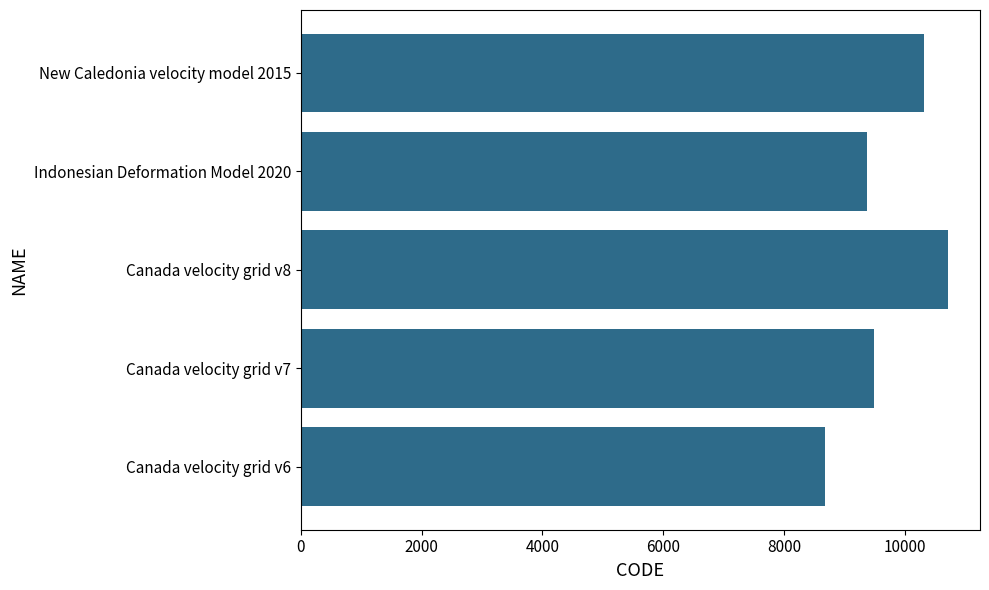

What is the sum of all values?

48564